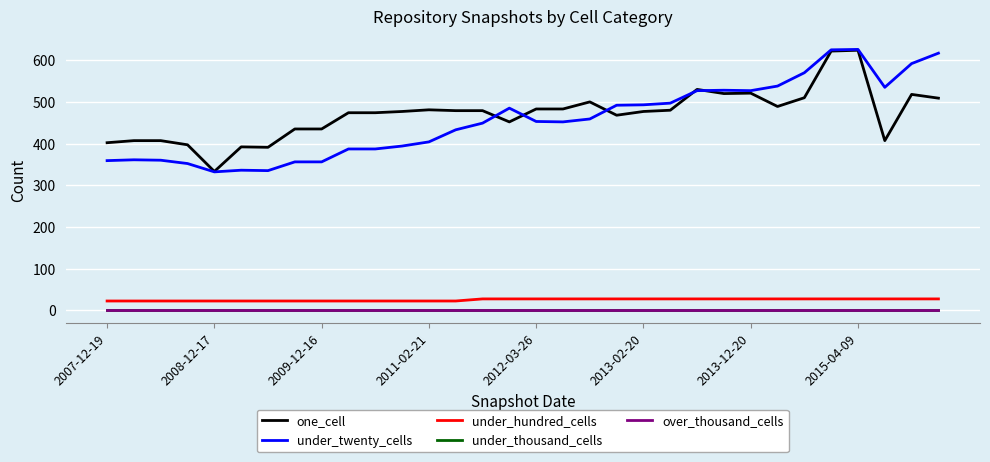

Is this an area chart (filled region under the line)?

No